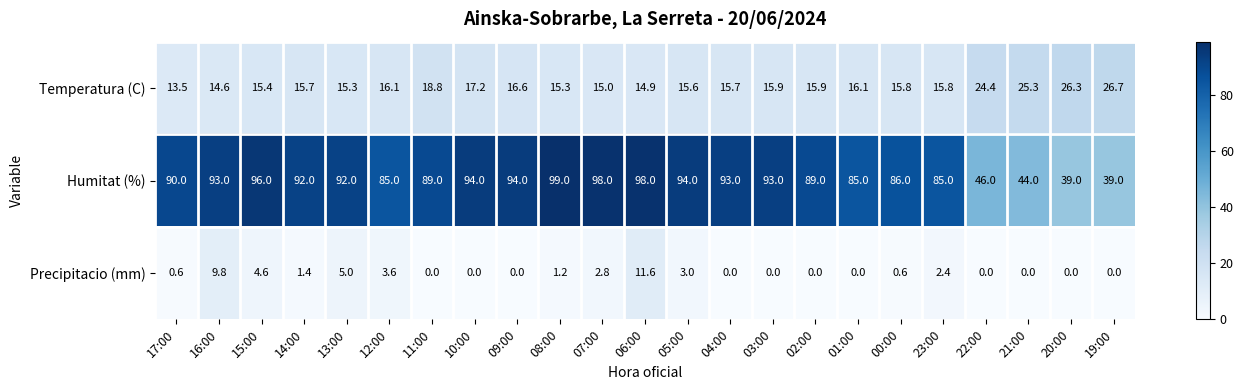

What is the spread (max minus min) of values at 19:00?

39.0